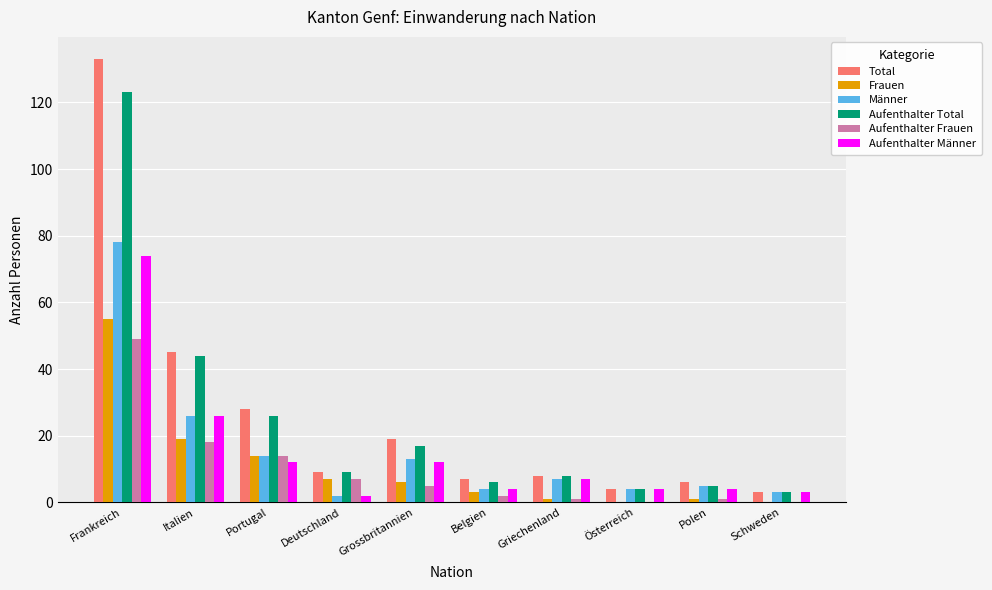

Count the number of categories in the chart.

10